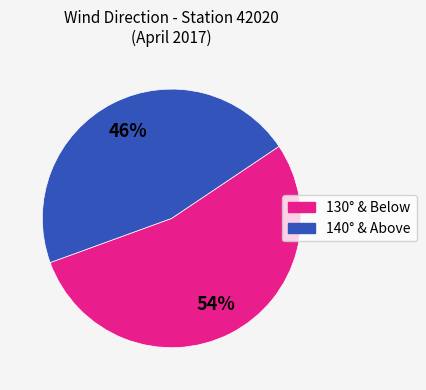

Does any single category account for the majority?

Yes